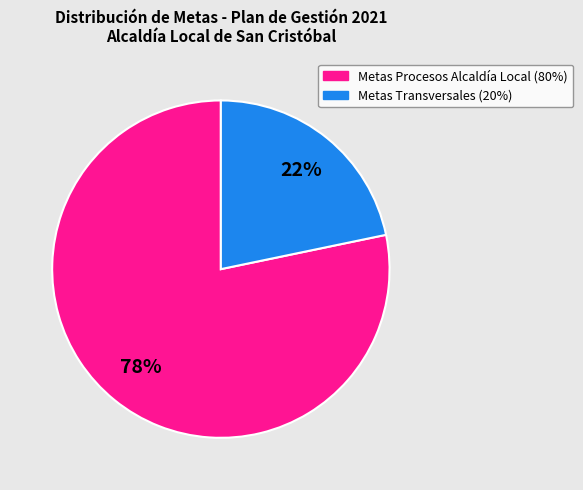

Does any single category account for the majority?

Yes